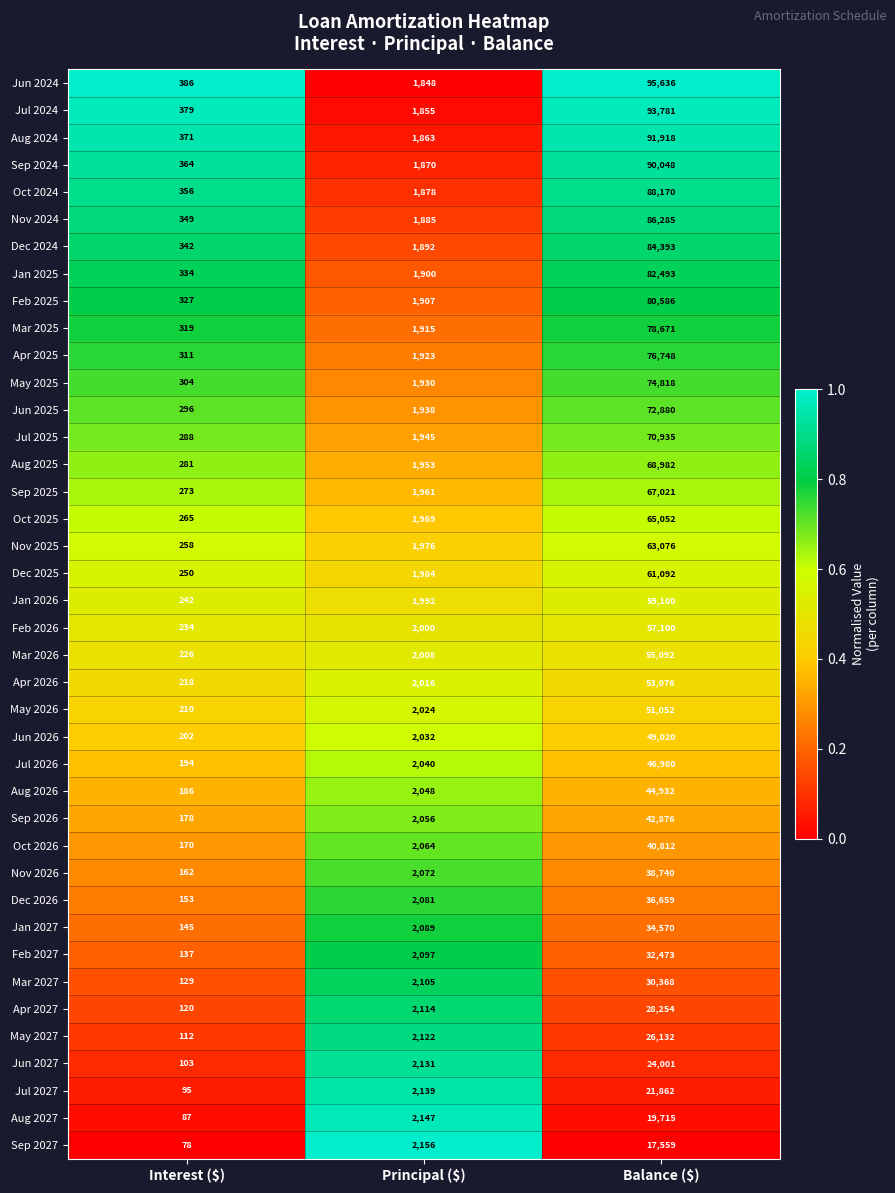

At Balance ($), list the series in order from smallest to largest.

Sep 2027, Aug 2027, Jul 2027, Jun 2027, May 2027, Apr 2027, Mar 2027, Feb 2027, Jan 2027, Dec 2026, Nov 2026, Oct 2026, Sep 2026, Aug 2026, Jul 2026, Jun 2026, May 2026, Apr 2026, Mar 2026, Feb 2026, Jan 2026, Dec 2025, Nov 2025, Oct 2025, Sep 2025, Aug 2025, Jul 2025, Jun 2025, May 2025, Apr 2025, Mar 2025, Feb 2025, Jan 2025, Dec 2024, Nov 2024, Oct 2024, Sep 2024, Aug 2024, Jul 2024, Jun 2024